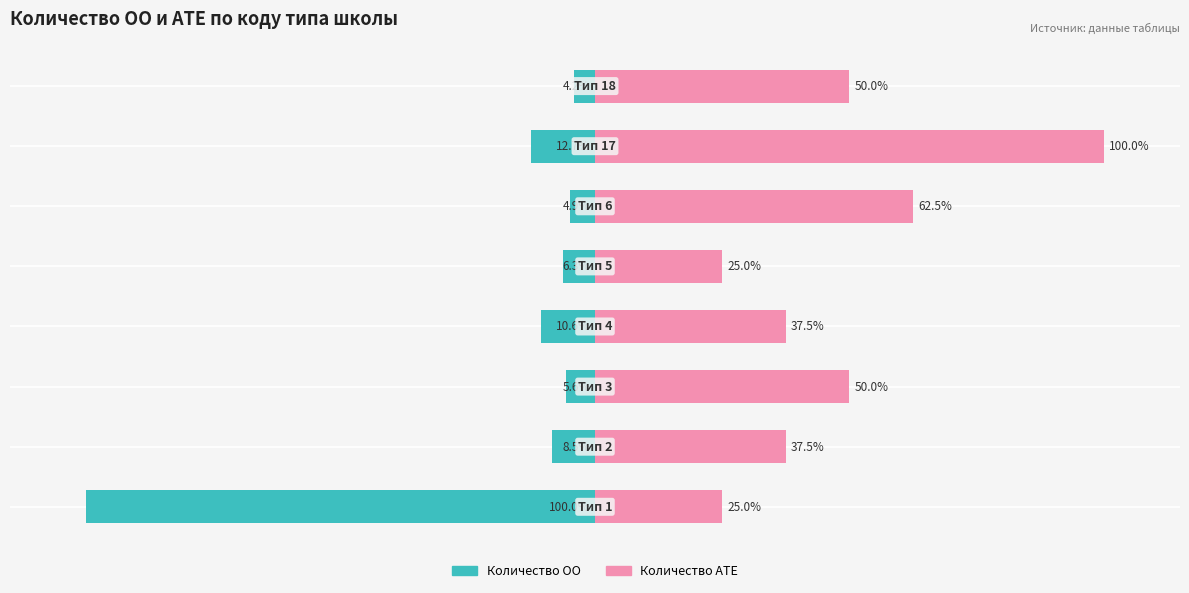

Count the number of categories in the chart.

8